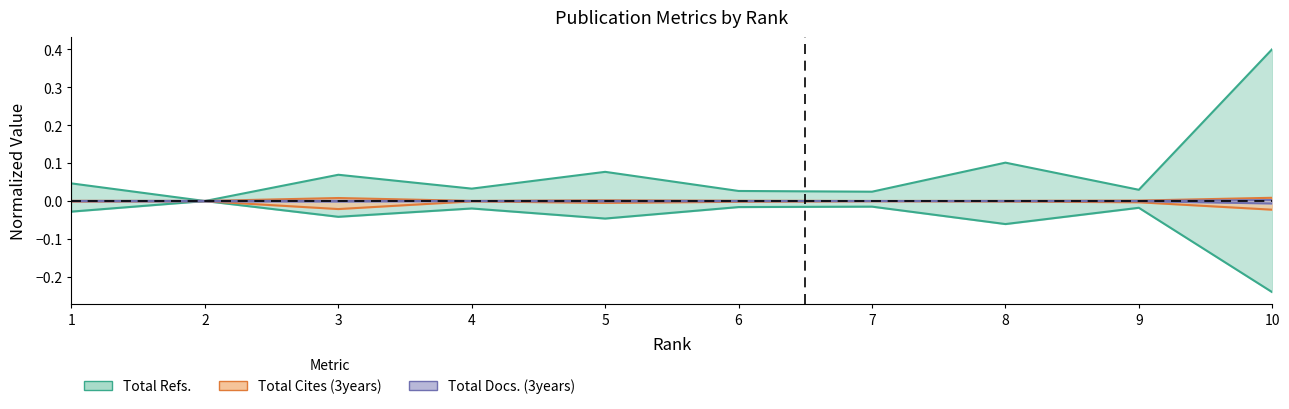

True or false: Total Refs. and Total Cites (3years) intersect in this chart.

True